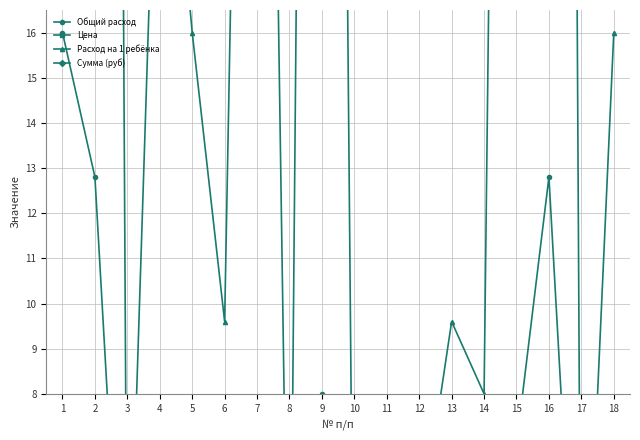

What are all the series names shown in the legend?

Общий расход, Цена, Расход на 1 ребёнка, Сумма (руб)